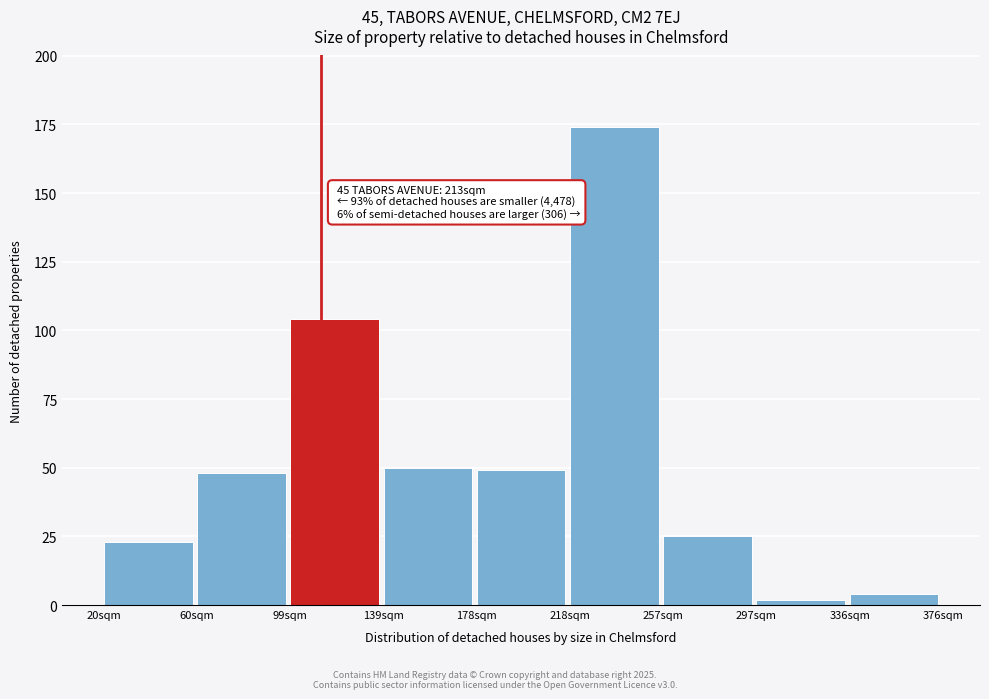

Reading right to left, extract all data points from this chart.

4	2	25	174	49	50	104	48	23